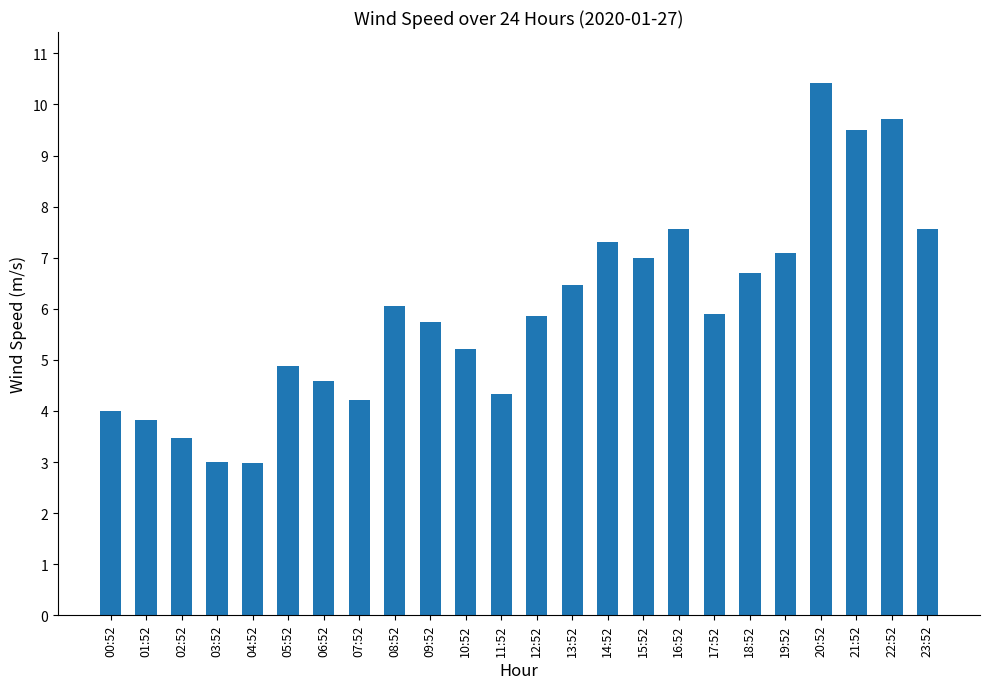

The chart shows a value of 3.0 at 04:52. True or false?

True